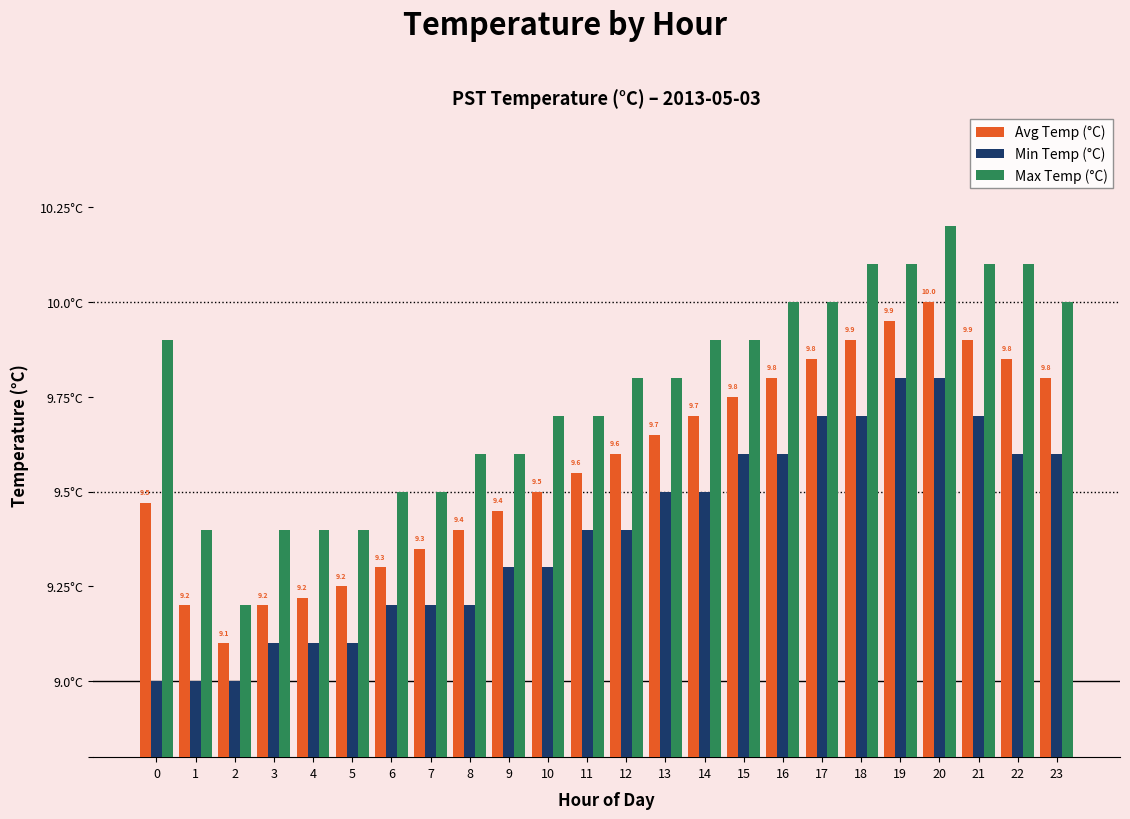

Does the chart contain stacked bars?

No